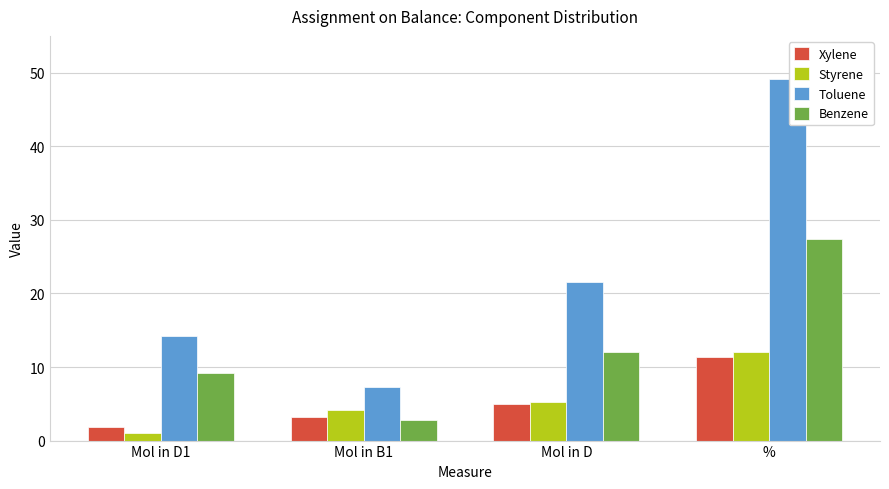

At %, list the series in order from largest to smallest.

Toluene, Benzene, Styrene, Xylene